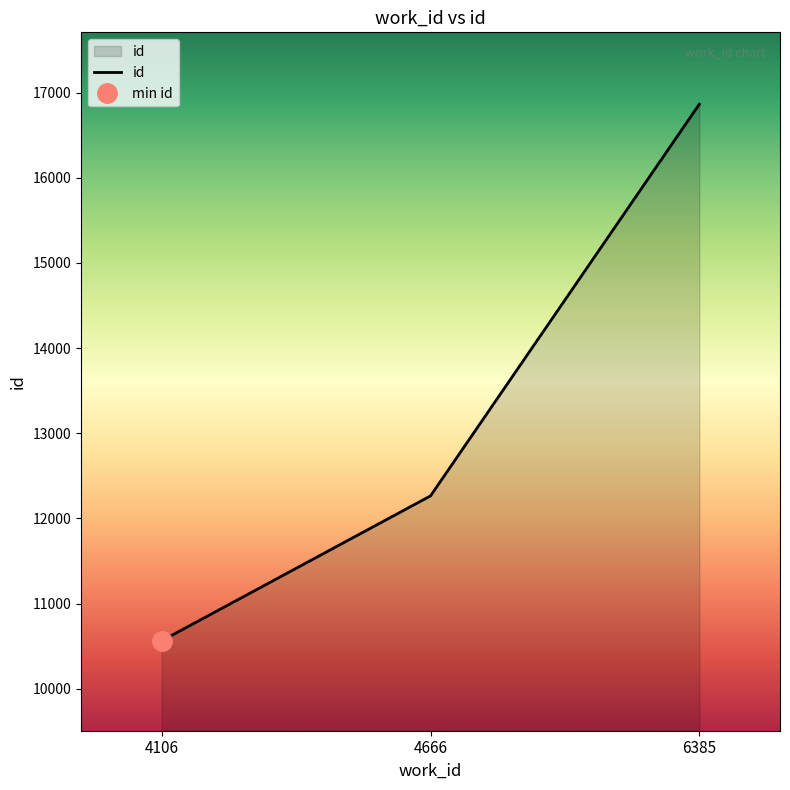

Is it true that the value at 4106 is 10563?

True